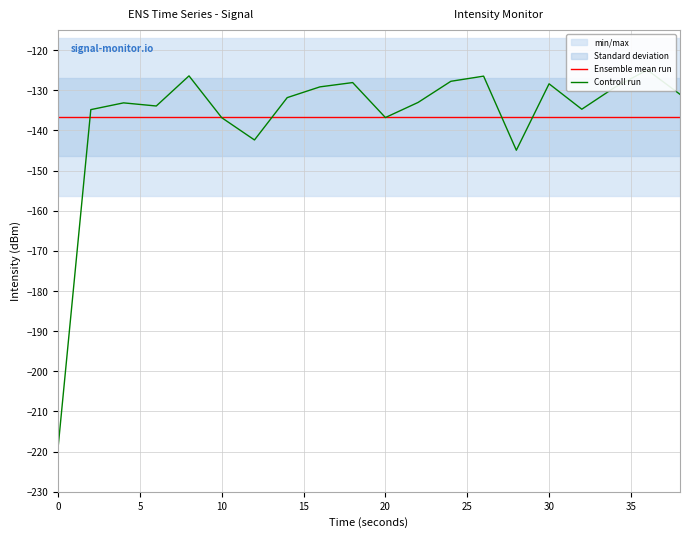

At how many categories does at least one series exceed -136?

15